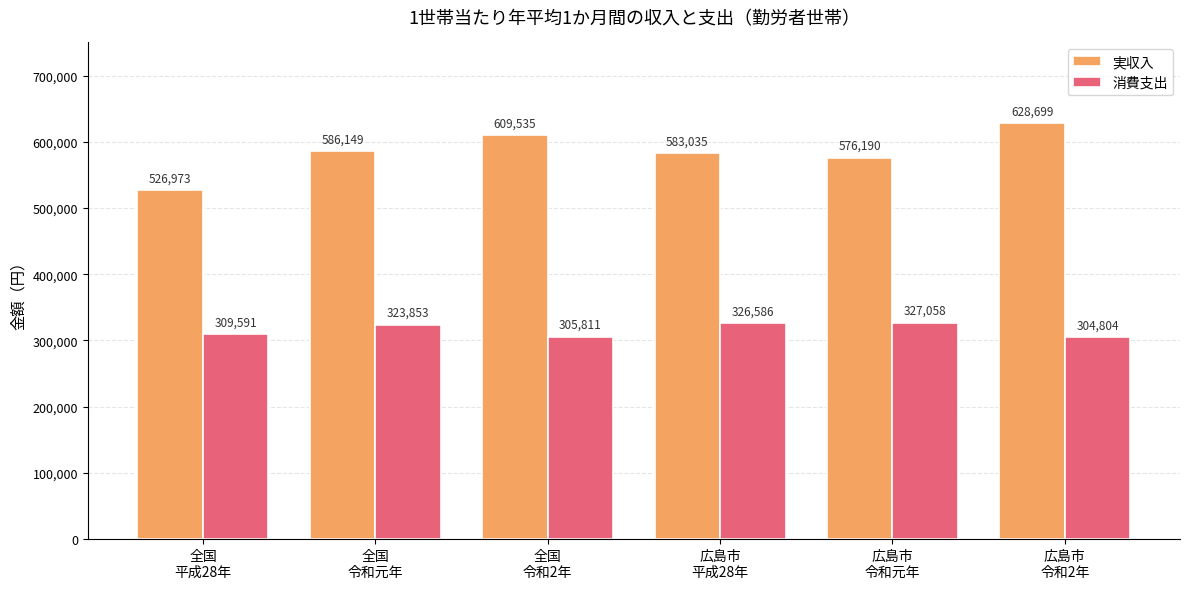

Rank the series by their average value, from lowest to highest.

消費支出, 実収入